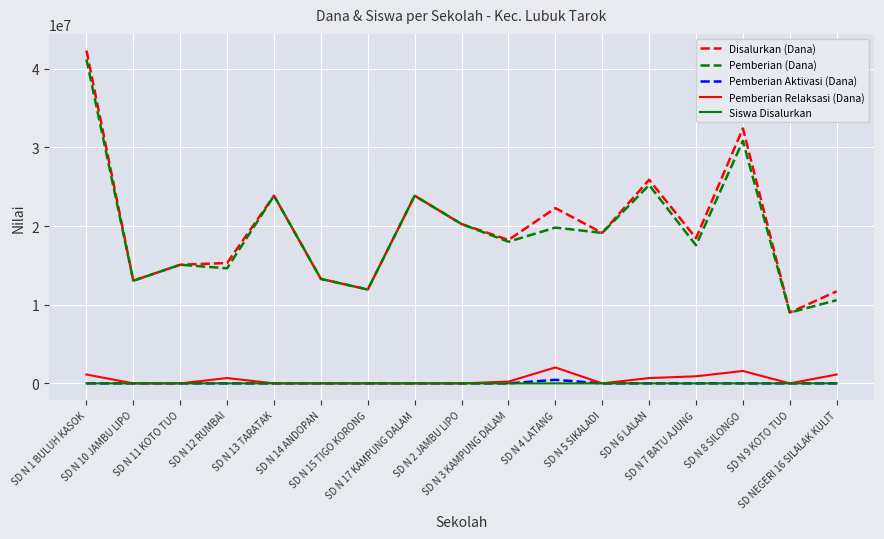

What is the minimum value for Disalurkan (Dana)?

9000000